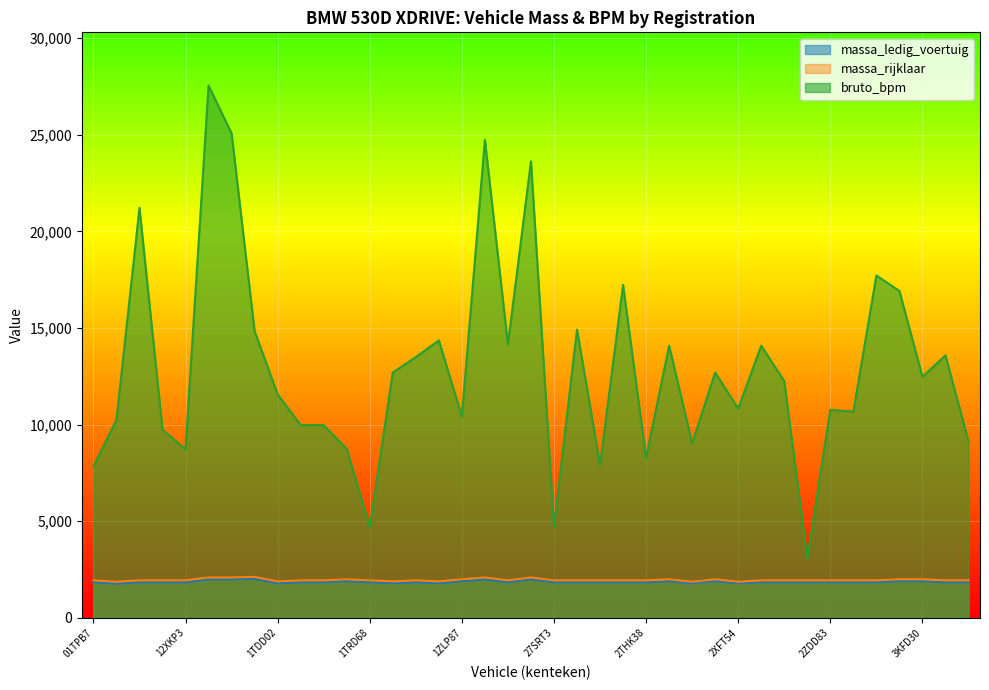

At which label is bruto_bpm closest to 15304?

28SGH4